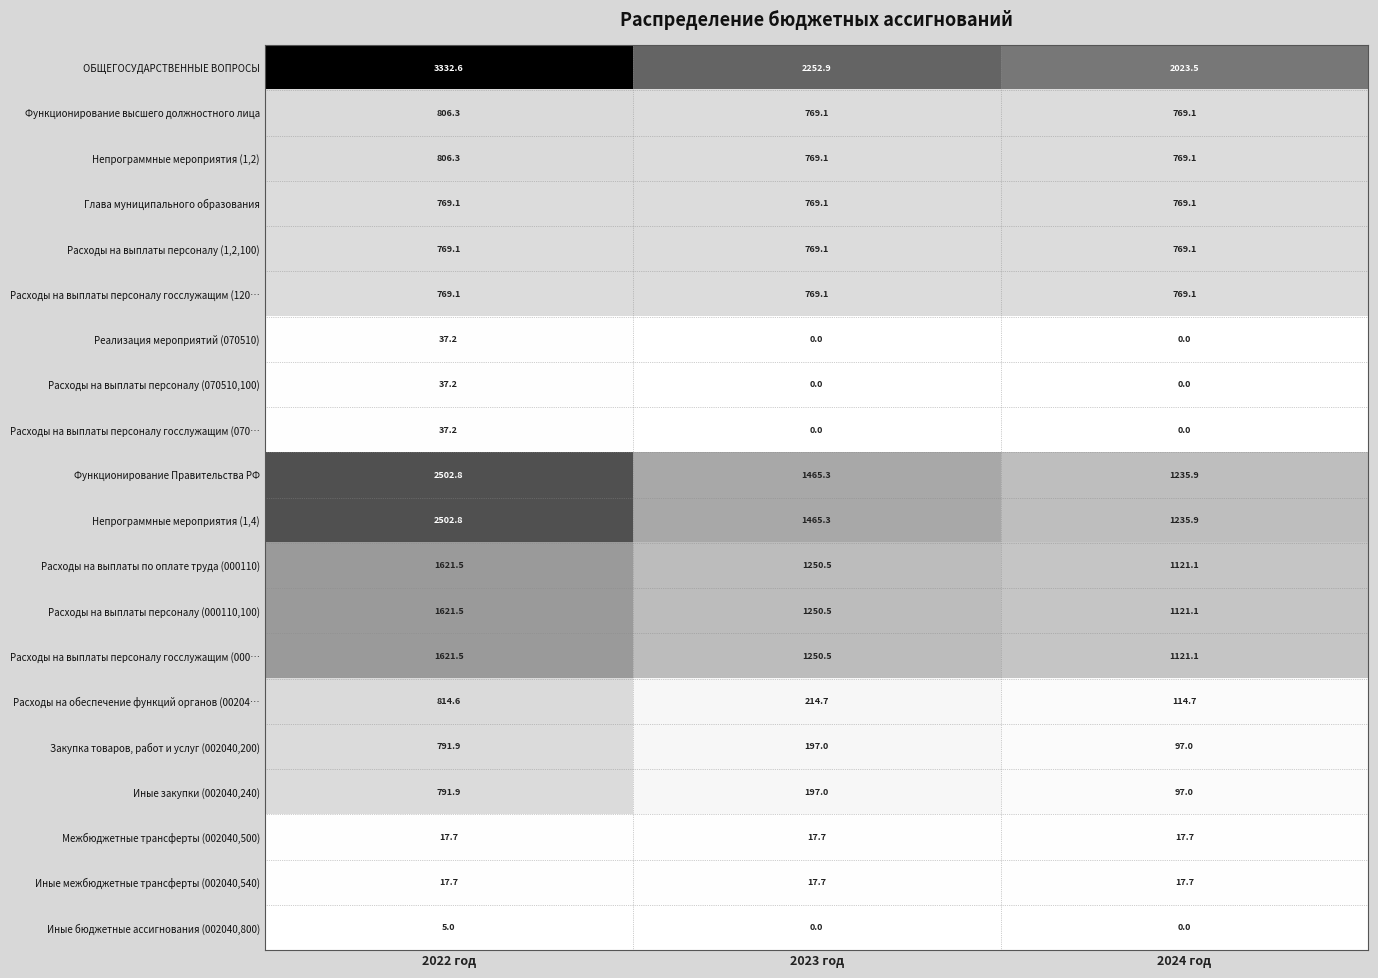

Which series has the largest total across all categories?

ОБЩЕГОСУДАРСТВЕННЫЕ ВОПРОСЫ